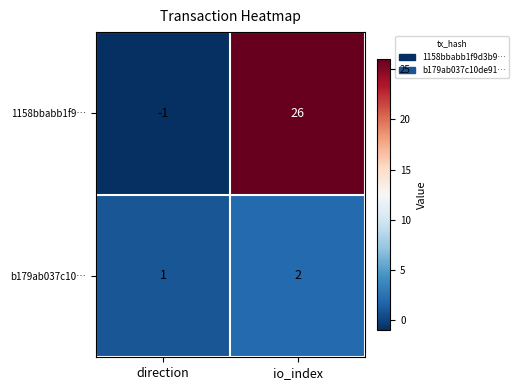

Which series has the widest spread of values?

1158bbabb1f9…